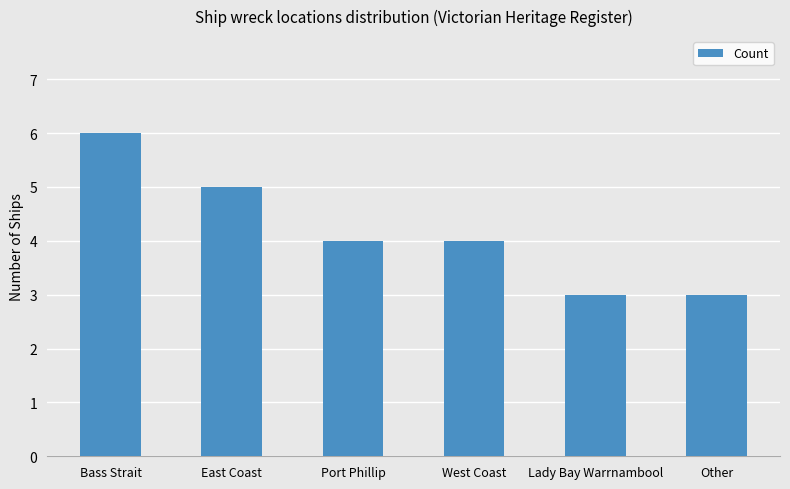

How many data points does each series have?

6